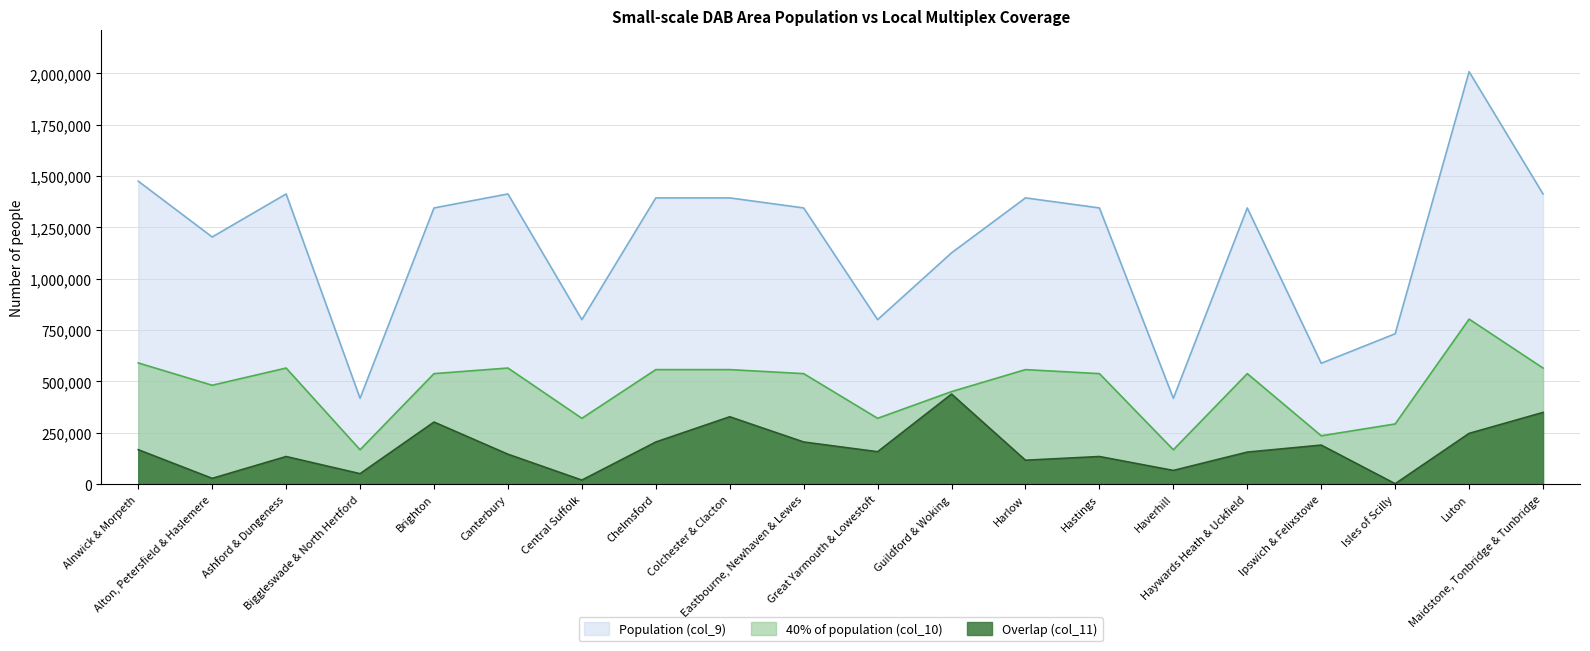

At how many categories does at least one series exceed 1426078?

2